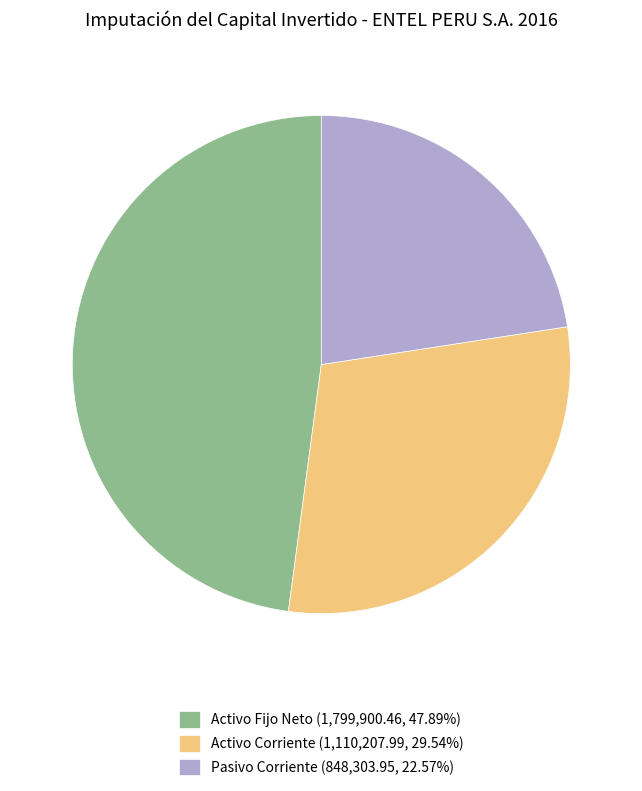

Does Pasivo Corriente represent more than half of the total?

No